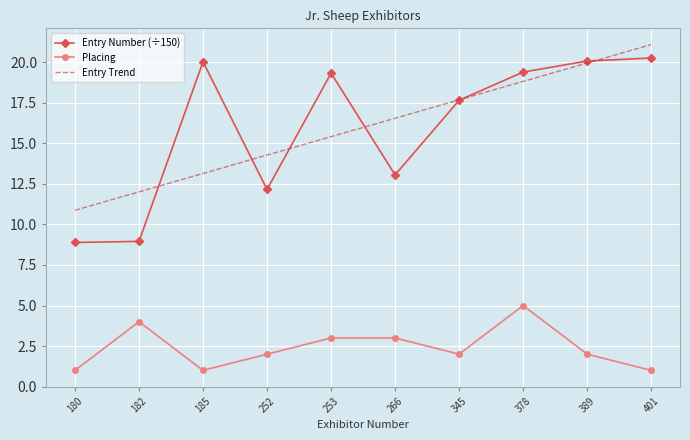

The value of Entry Number (÷150) at 345 is 4.4. True or false?

False